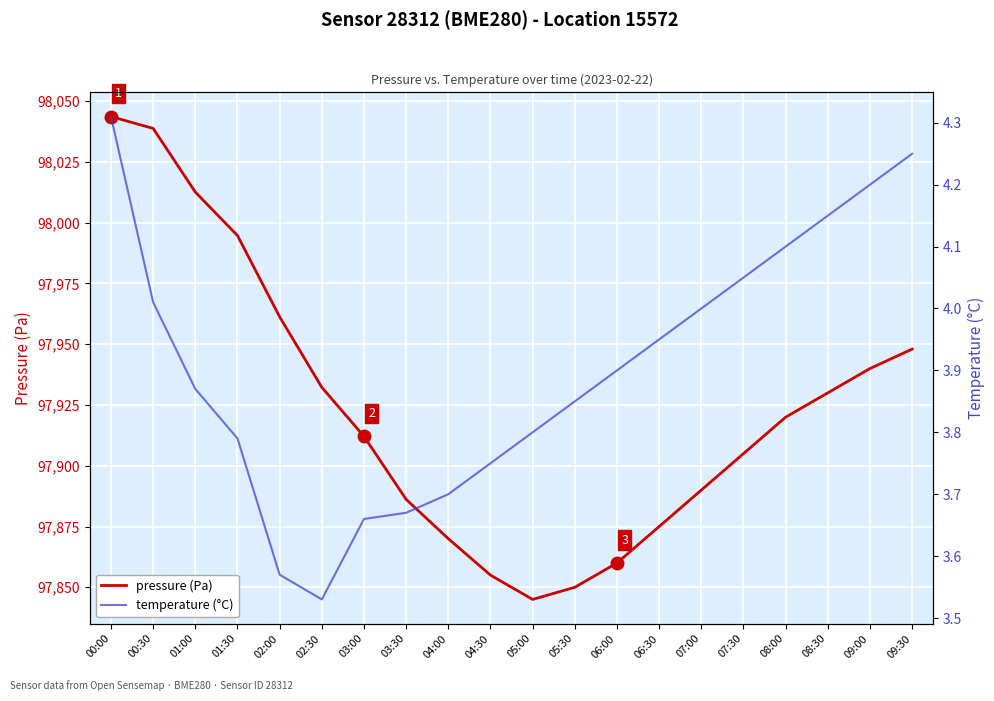

True or false: temperature (°C) has a value of 2.5 at 09:30.

False